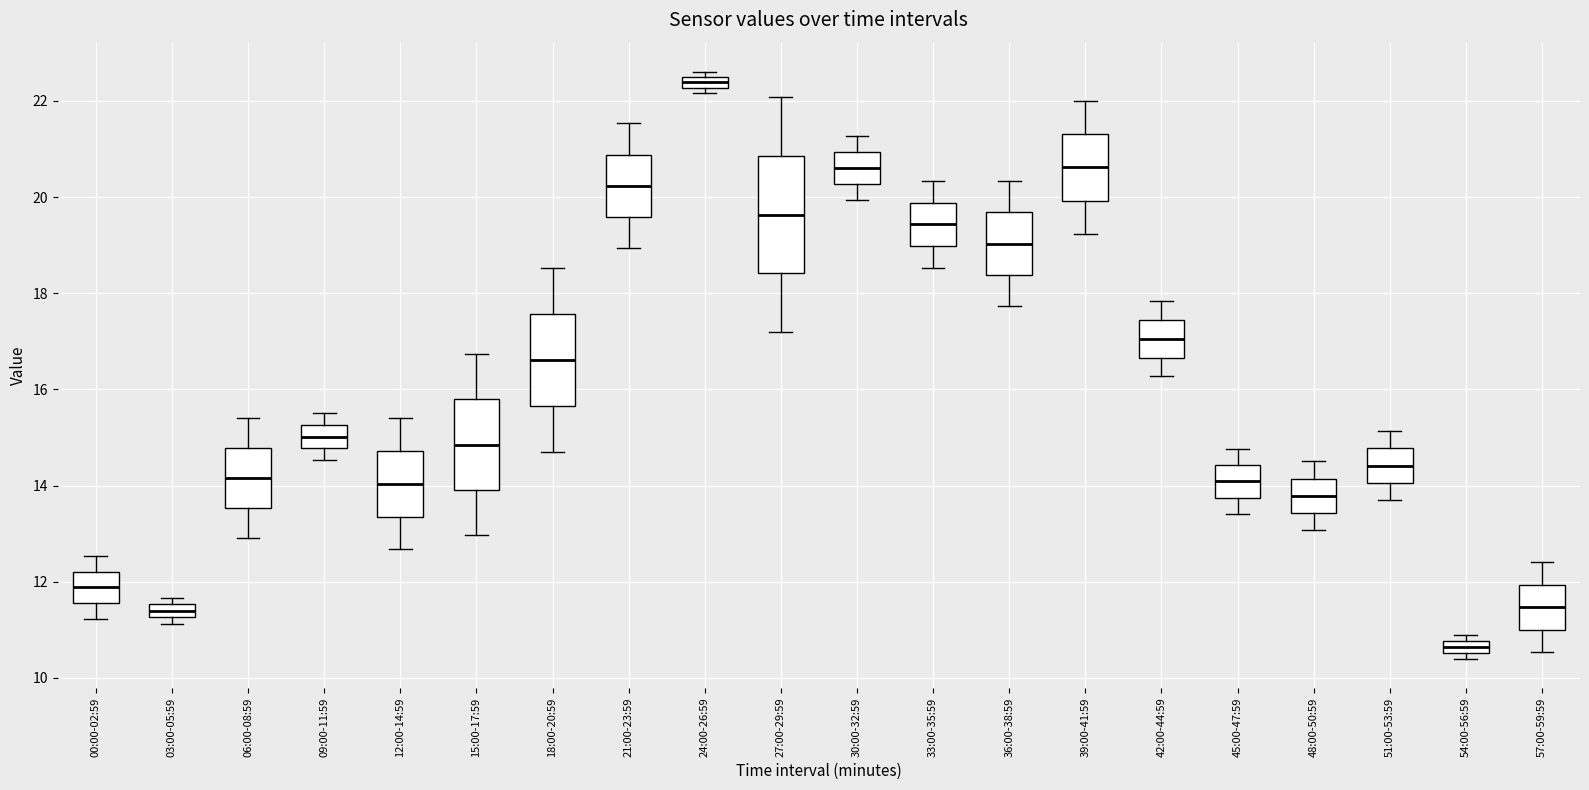

Which box is the tallest, from its lower edge to its upper edge?

27:00-29:59